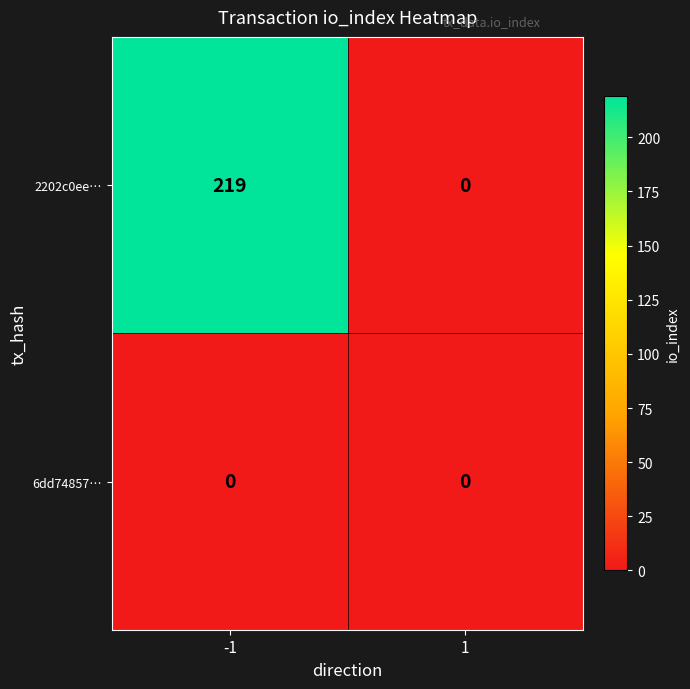

Rank the series by their average value, from highest to lowest.

2202c0ee…, 6dd74857…